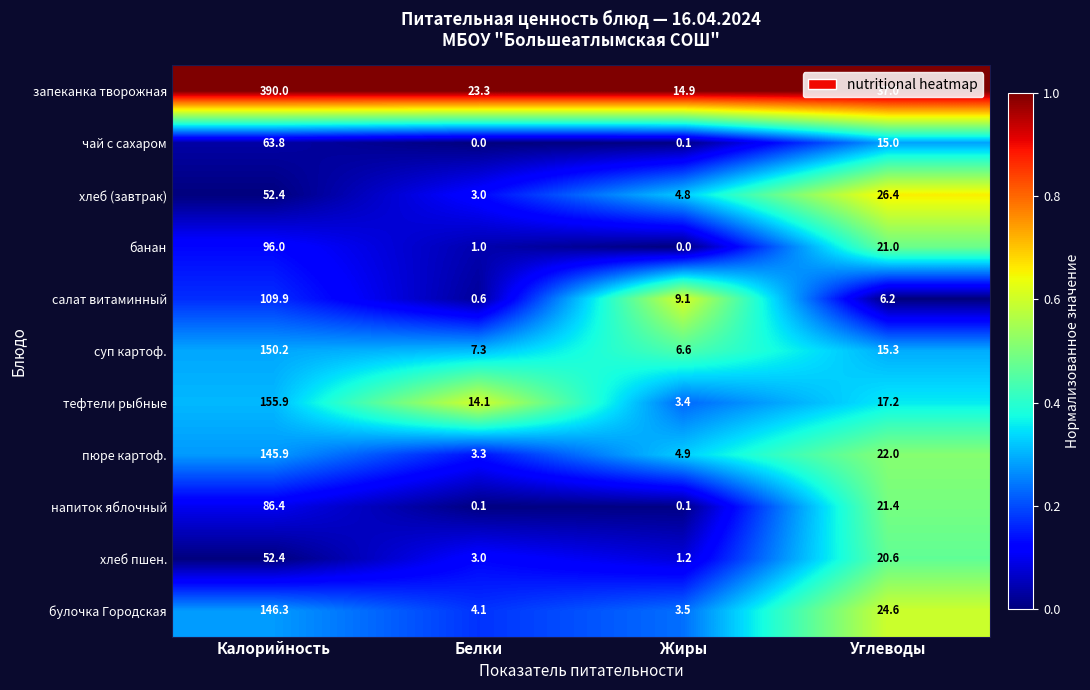

At how many categories does at least one series exceed 0?

4